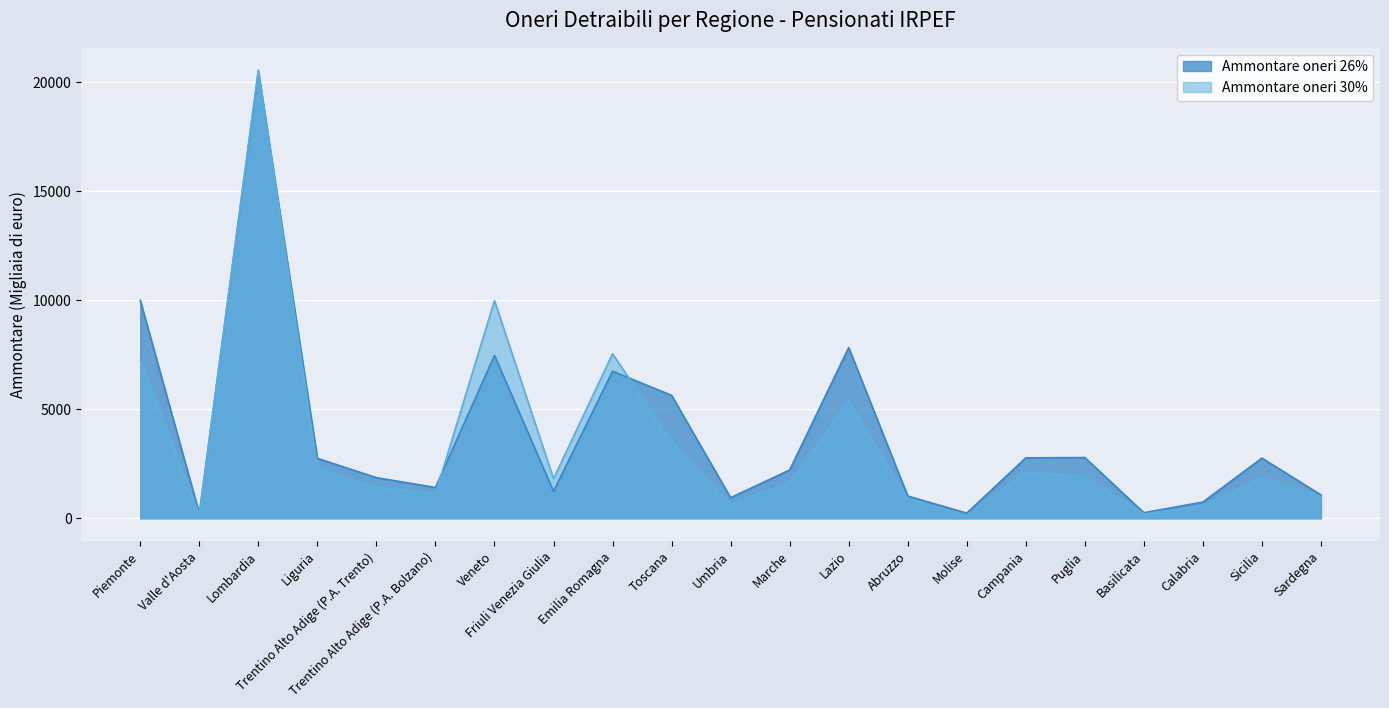

At Veneto, list the series in order from largest to smallest.

Ammontare oneri 30%, Ammontare oneri 26%